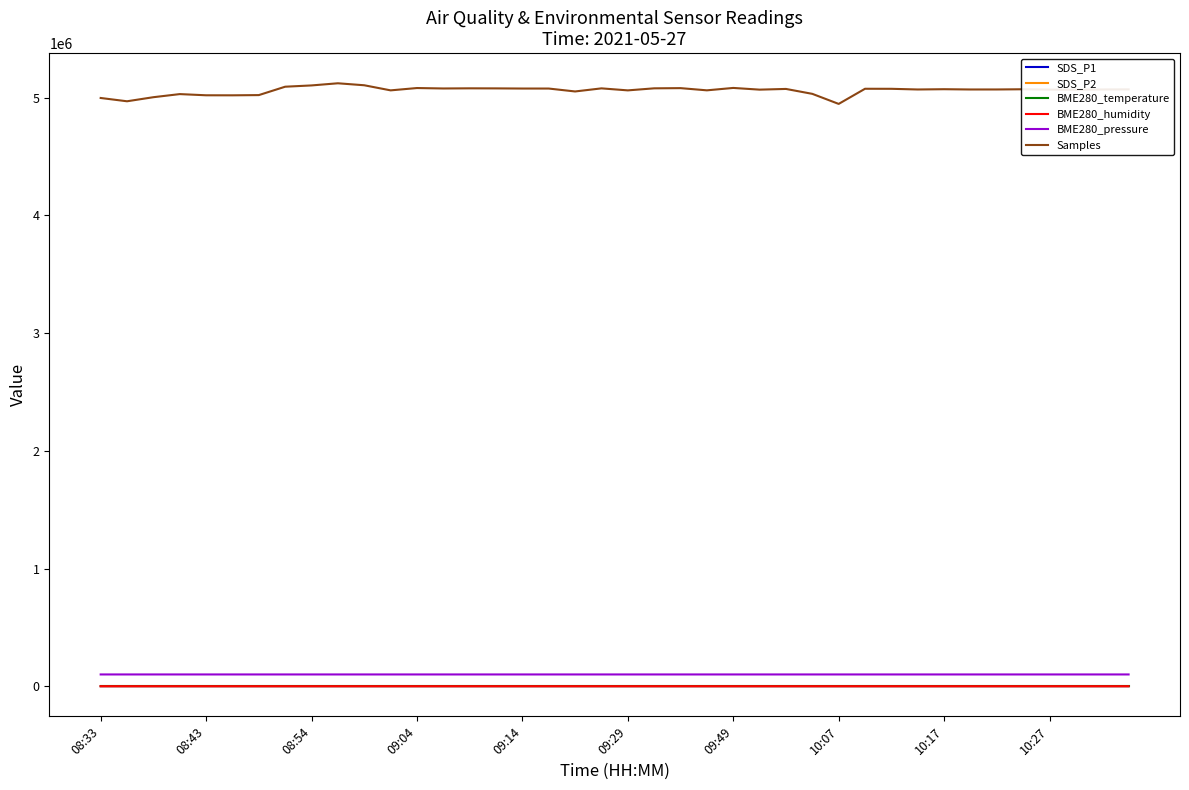

Which series has the largest range (max minus min)?

Samples